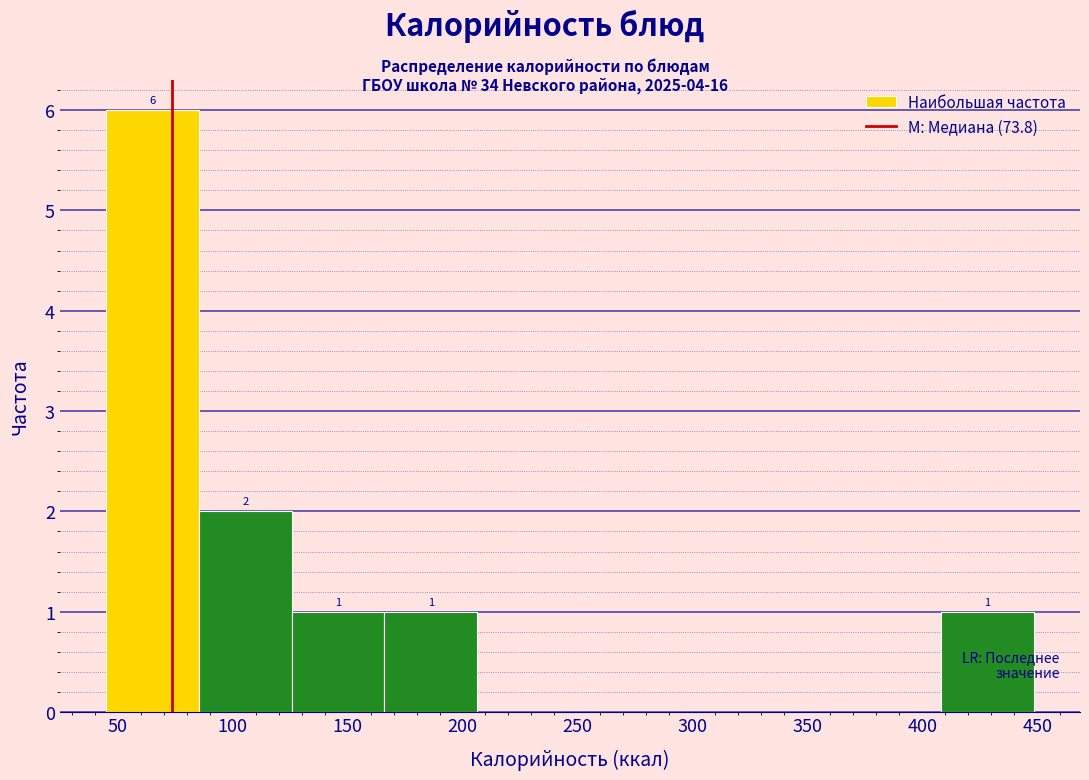

Which range on the x-axis has the tallest bar?

45 to 85